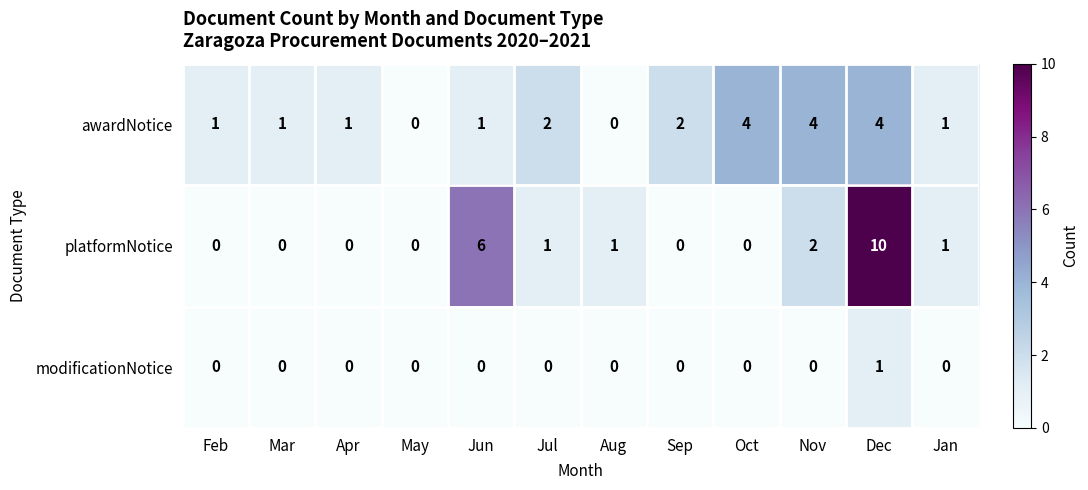

Where is platformNotice nearest to the value 5?

Jun